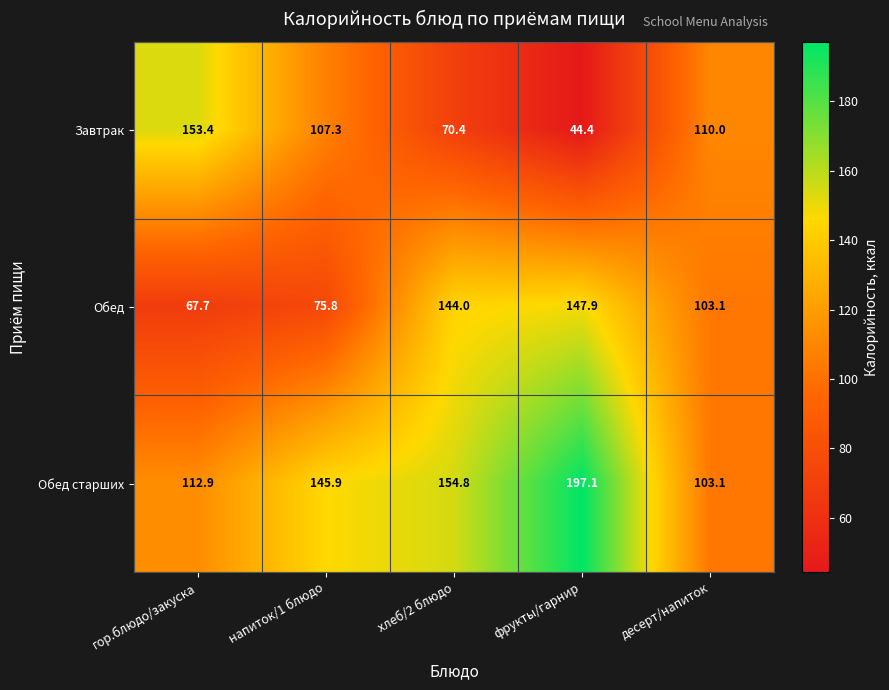

Which series has the largest total across all categories?

Обед старших